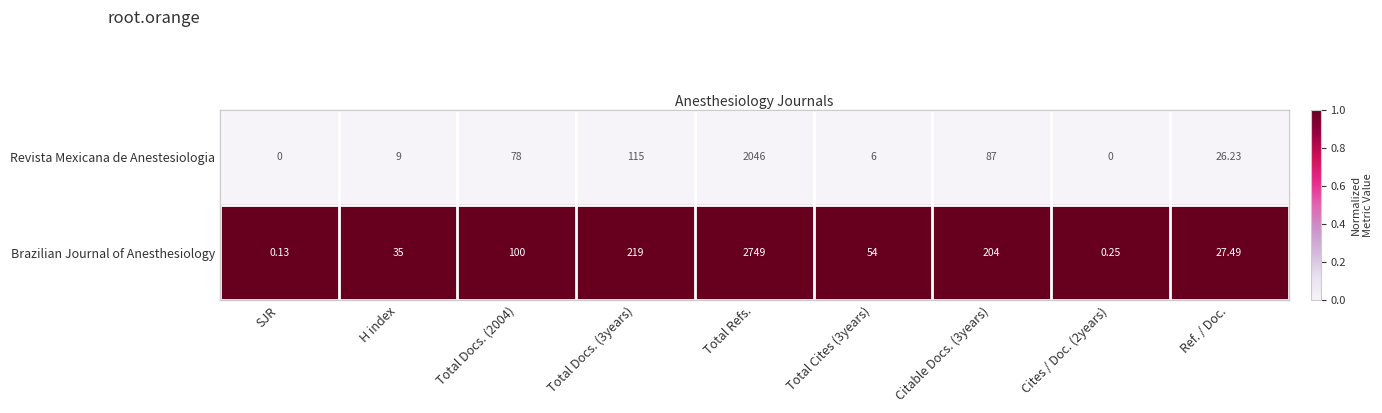

Which series has the largest total across all categories?

Brazilian Journal of Anesthesiology